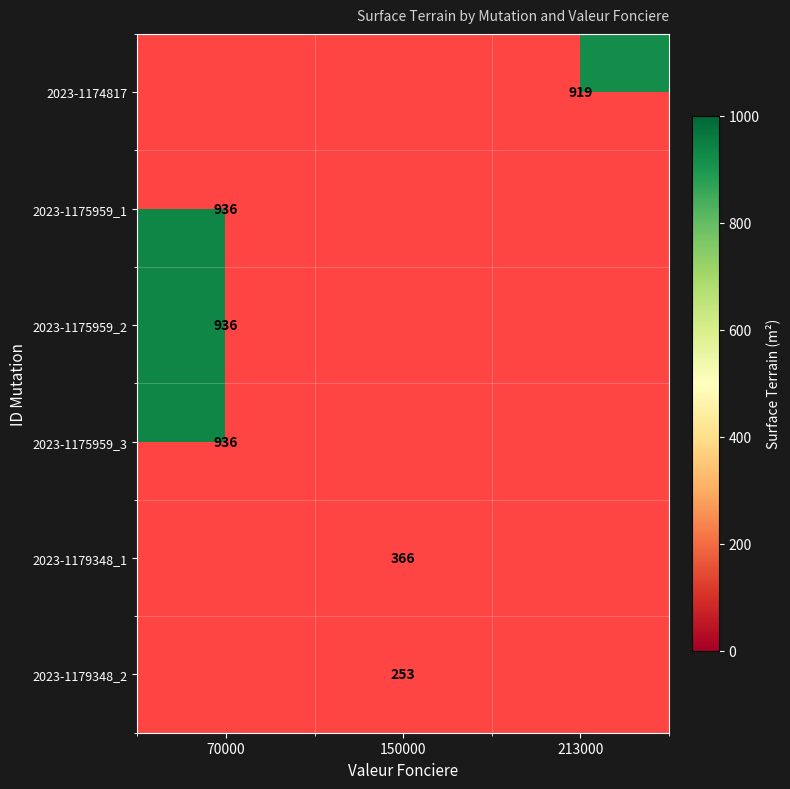

Is the value of 2023-1175959_3 at 70000 greater than the value of 2023-1174817 at 213000?

Yes